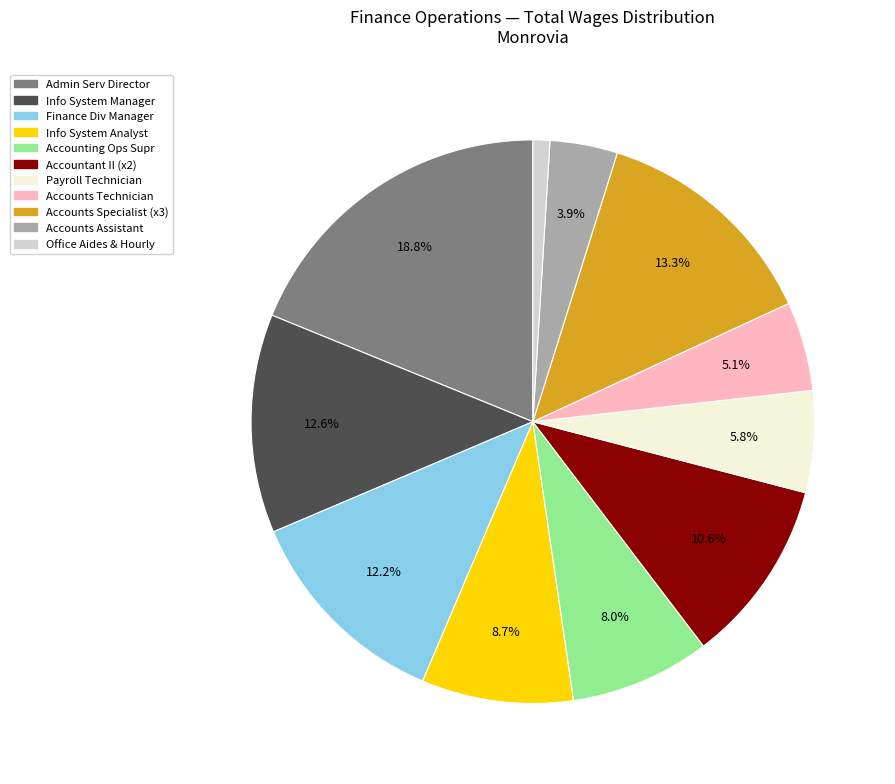

Is there any slice that represents more than half of the pie?

No